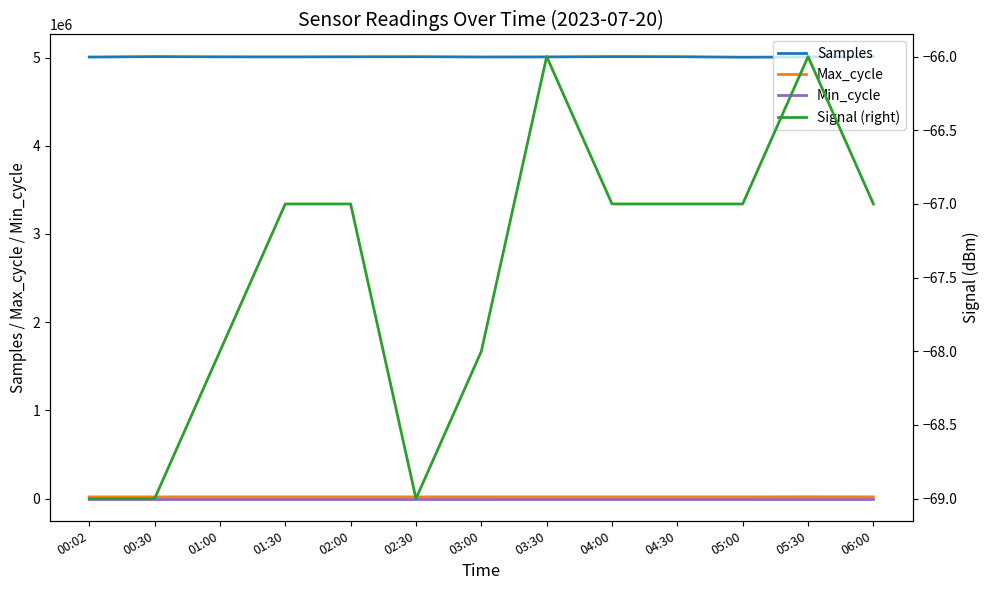

How many lines are shown in the chart?

4